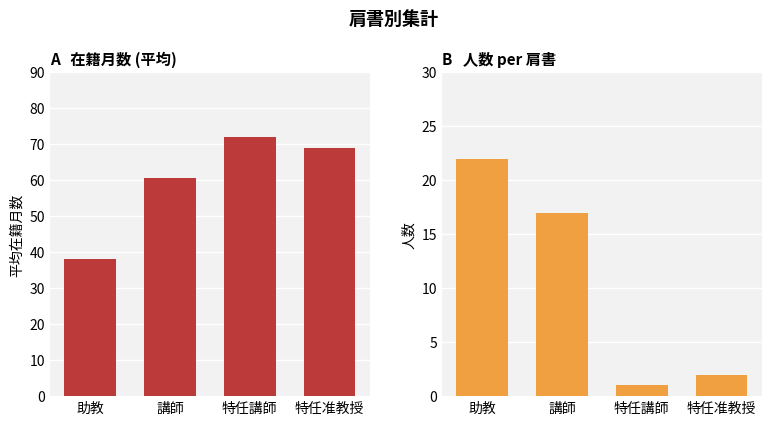

Is the value of 在籍月数 at 特任准教授 greater than the value of 人数 at 助教?

Yes